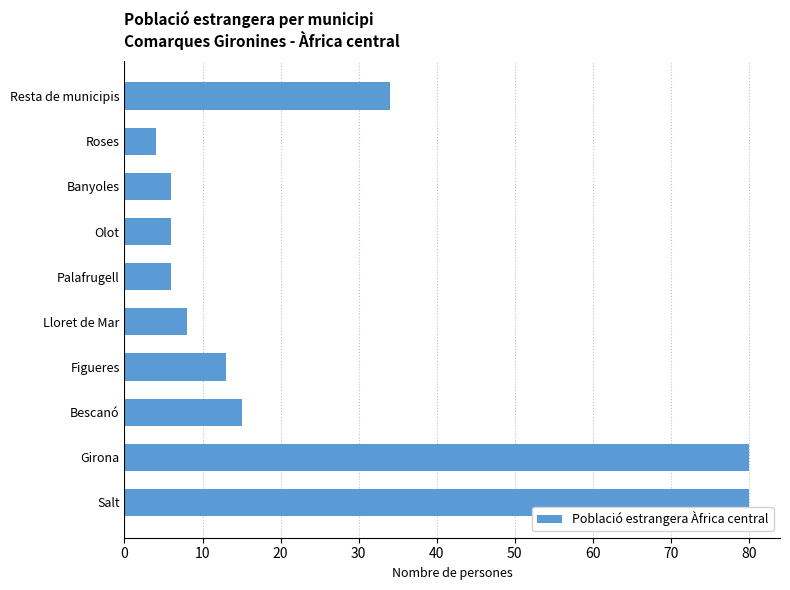

Reading top to bottom, transcribe all the data shown in this chart.

34	4	6	6	6	8	13	15	80	80